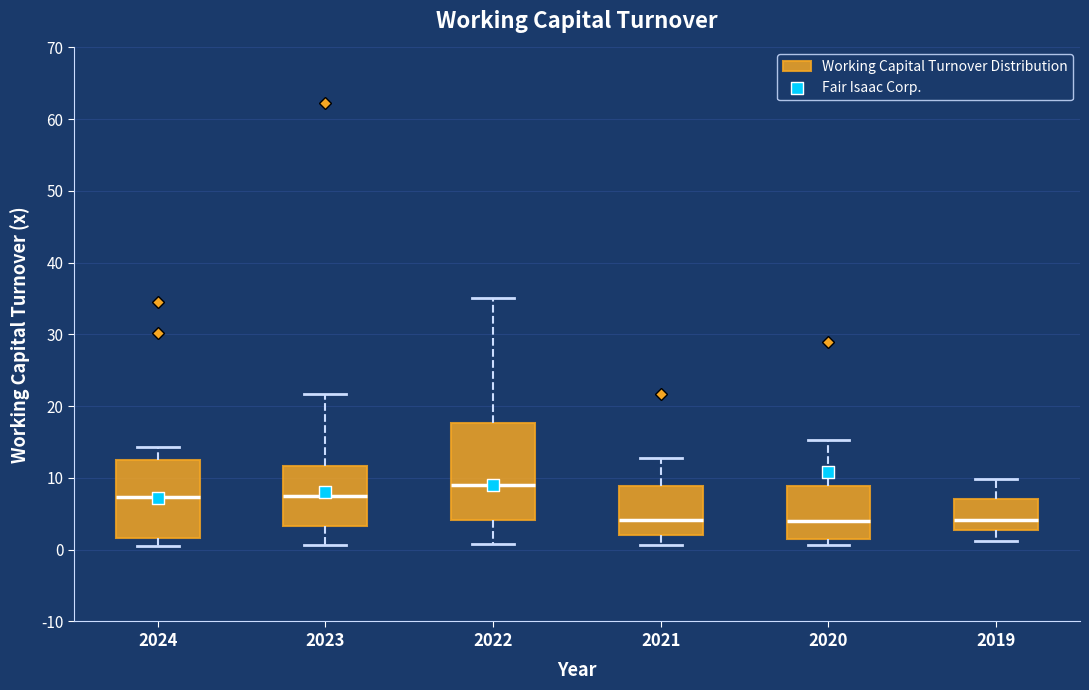

Where does the upper whisker of the box at x = 2024 end on the y-axis? The values are not printed on the chart, so give them approximately, as read against the axis.

14